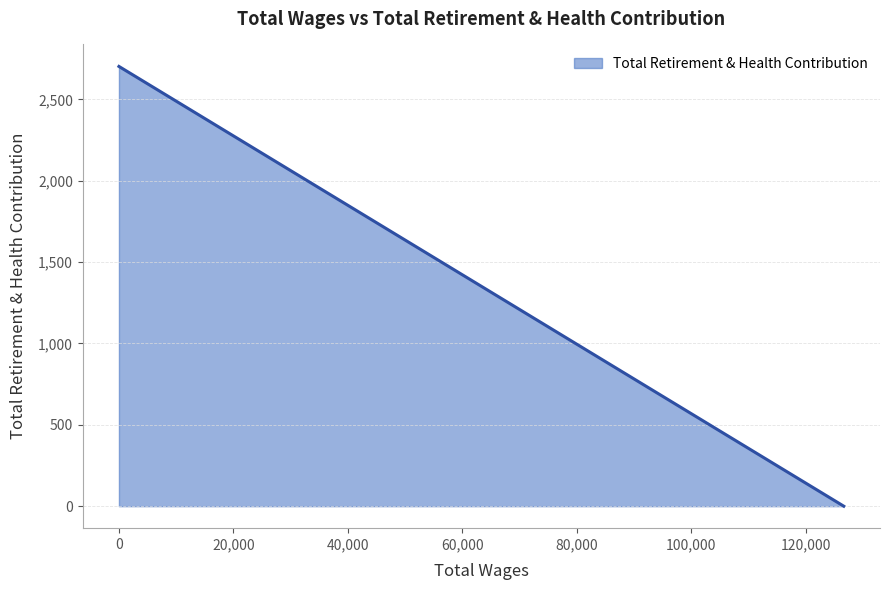

Where is the data nearest to the value 1351?

126682.0